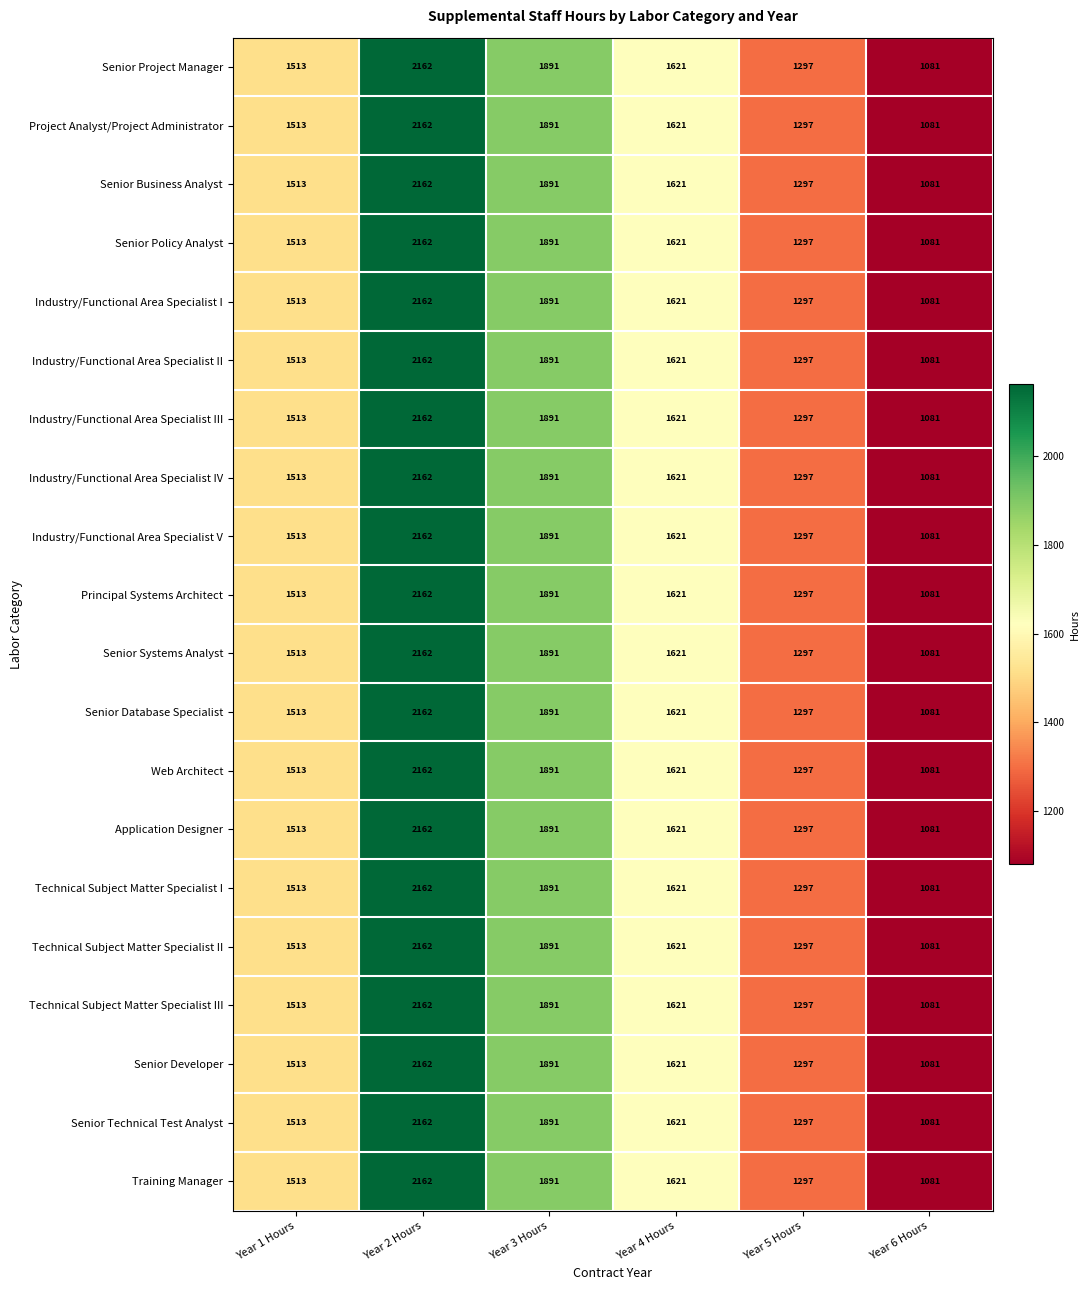

What is the approximate value of Industry/Functional Area Specialist IV at Year 4 Hours, to the nearest 50?

1600